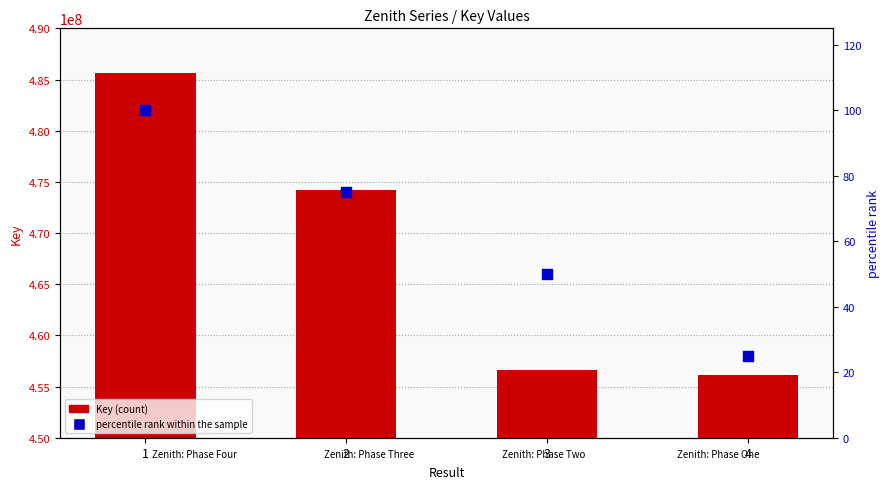

Is the value of percentile rank within the sample at 2 greater than the value of Key at 3?

No